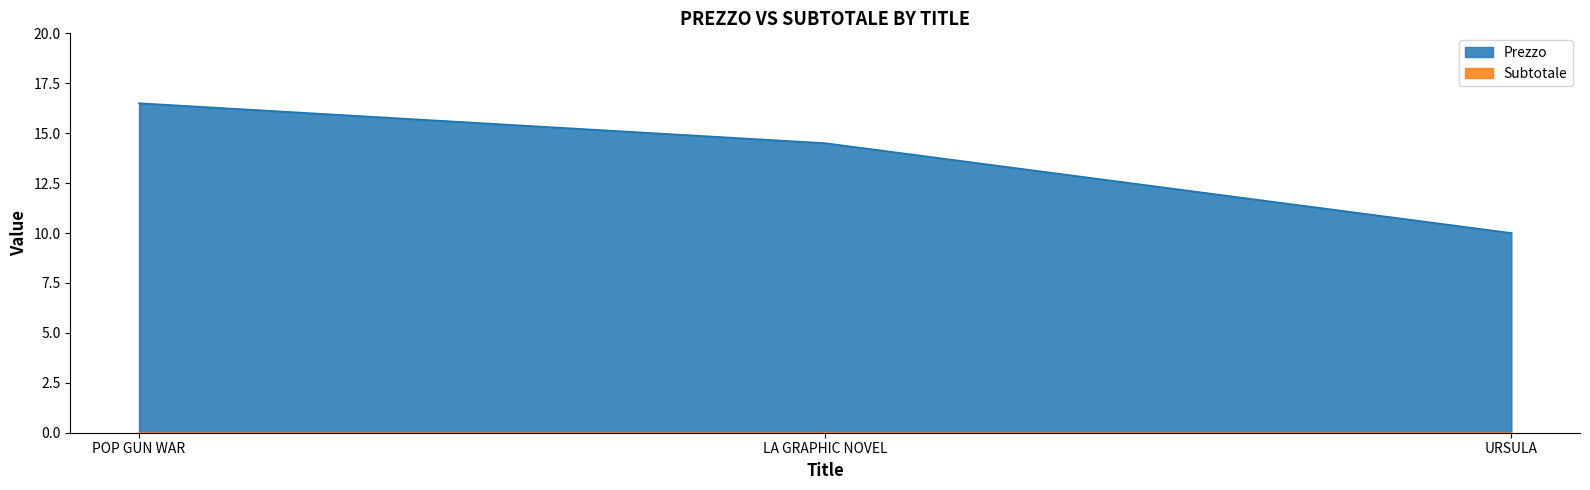

Between POP GUN WAR and LA GRAPHIC NOVEL, which is larger?

POP GUN WAR